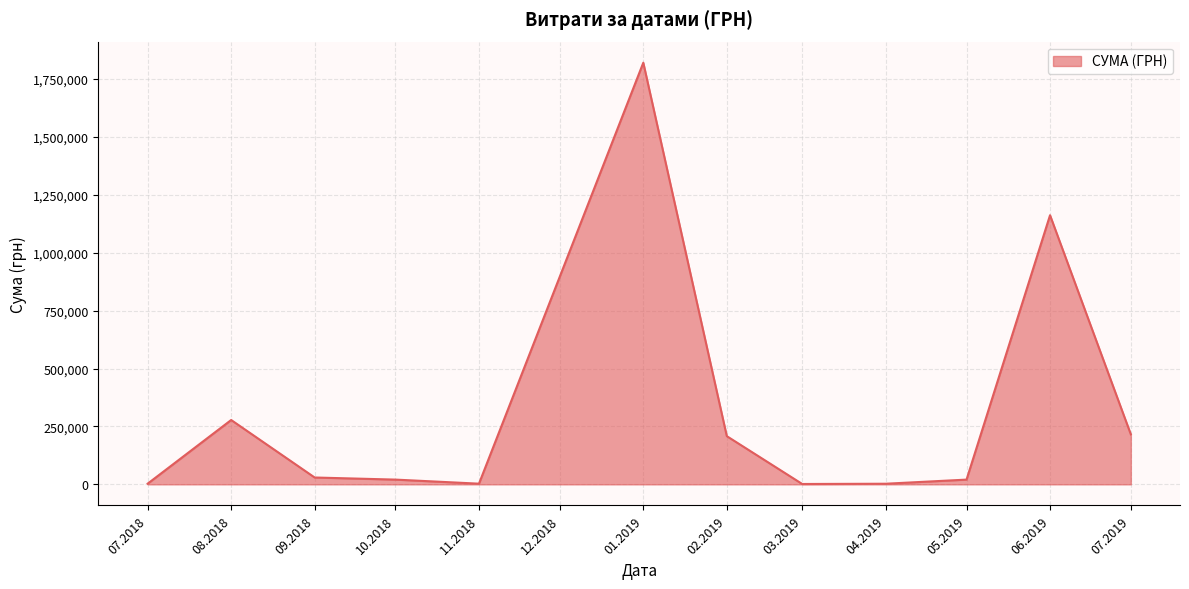

The value at 02.2019 is 208111.0. True or false?

True